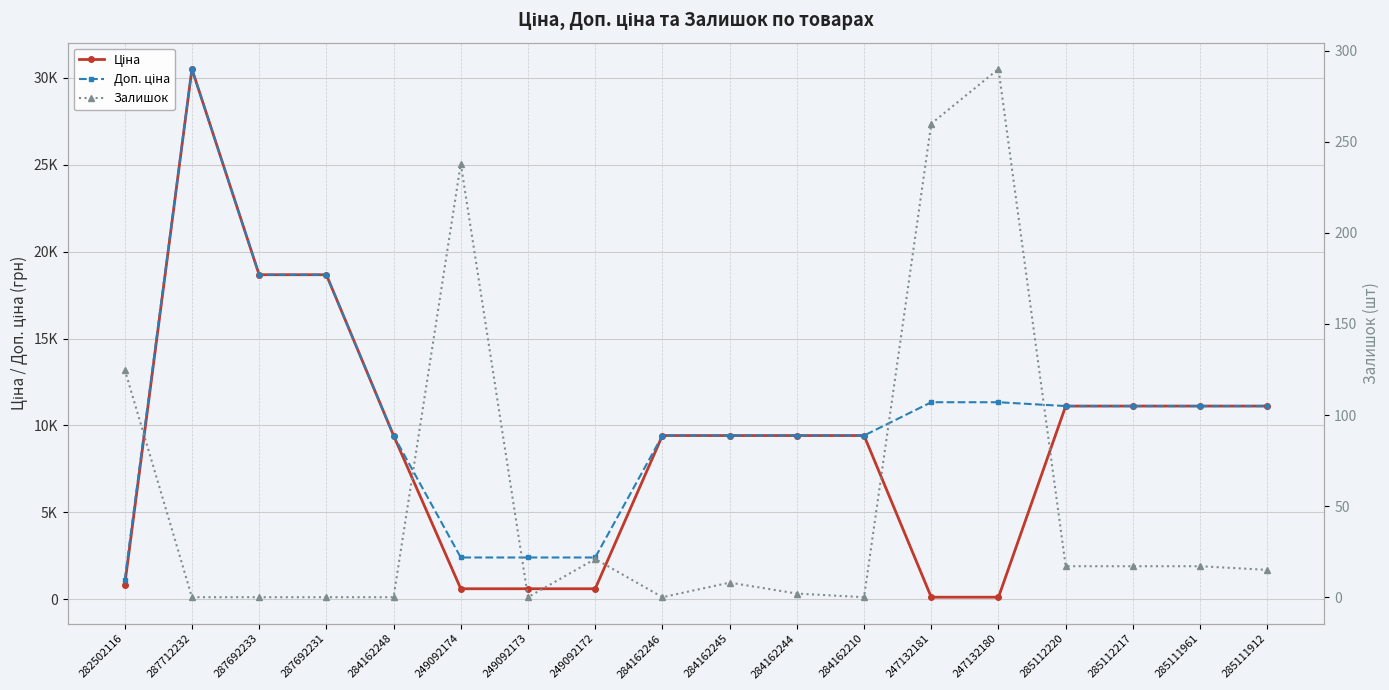

What is the maximum value shown in the chart?

30512.3